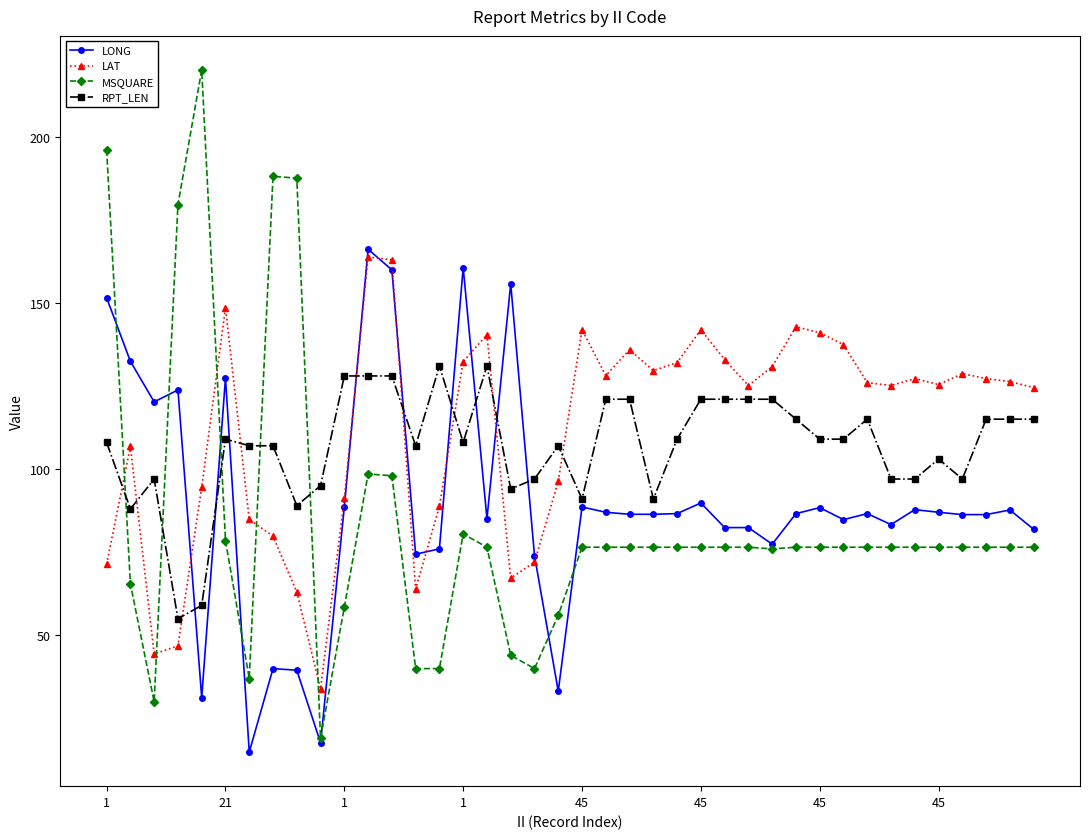

How many categories are shown in the chart?

40